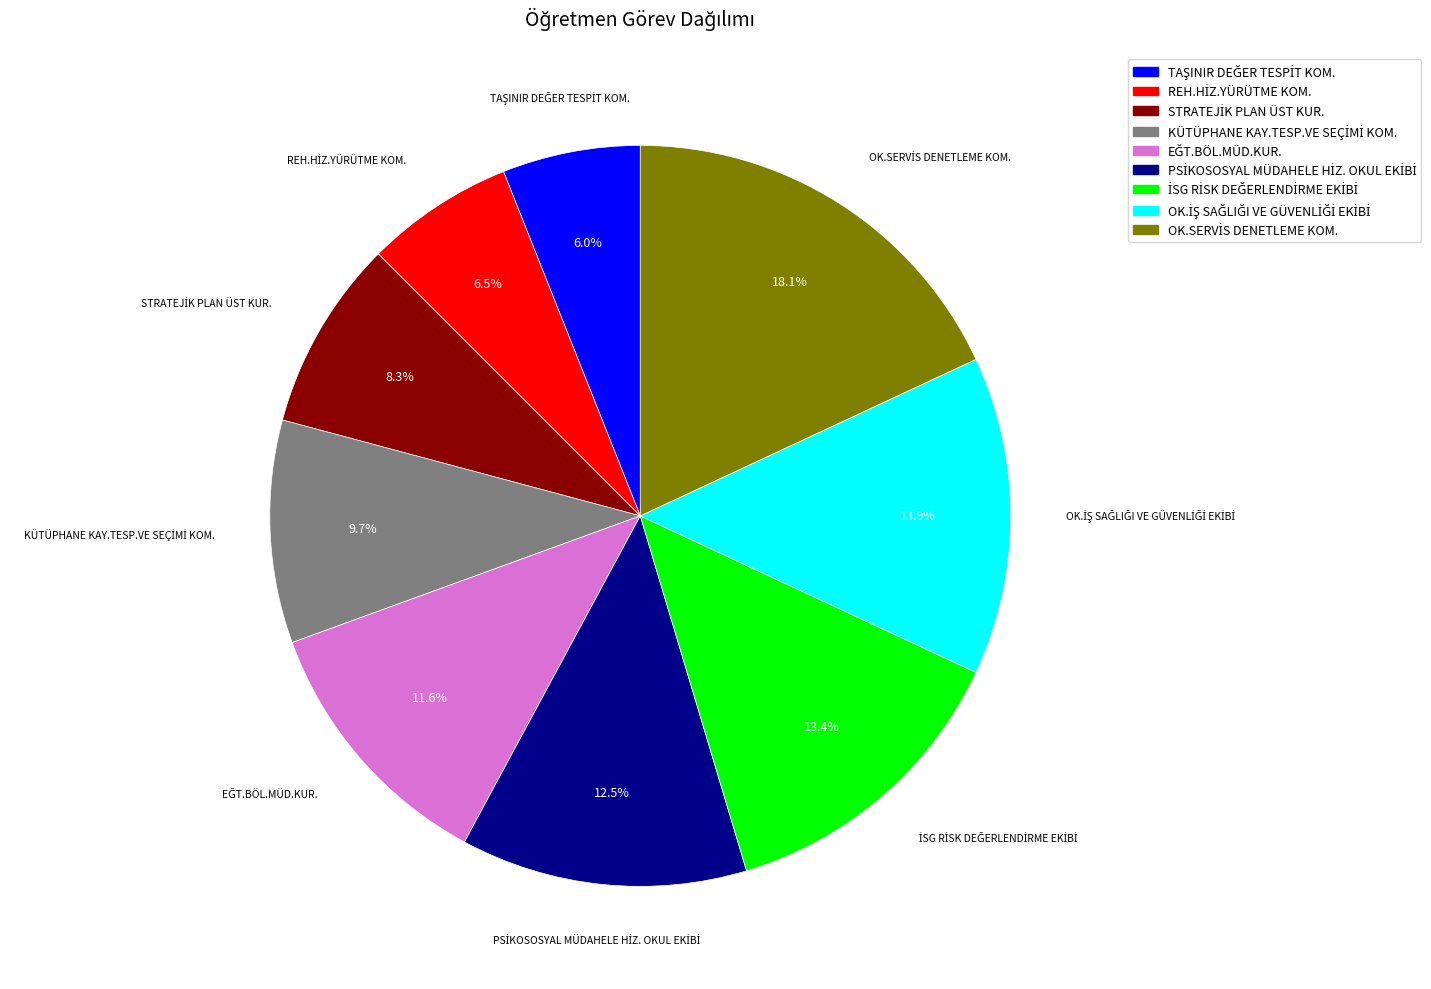

Is there any slice that represents more than half of the pie?

No